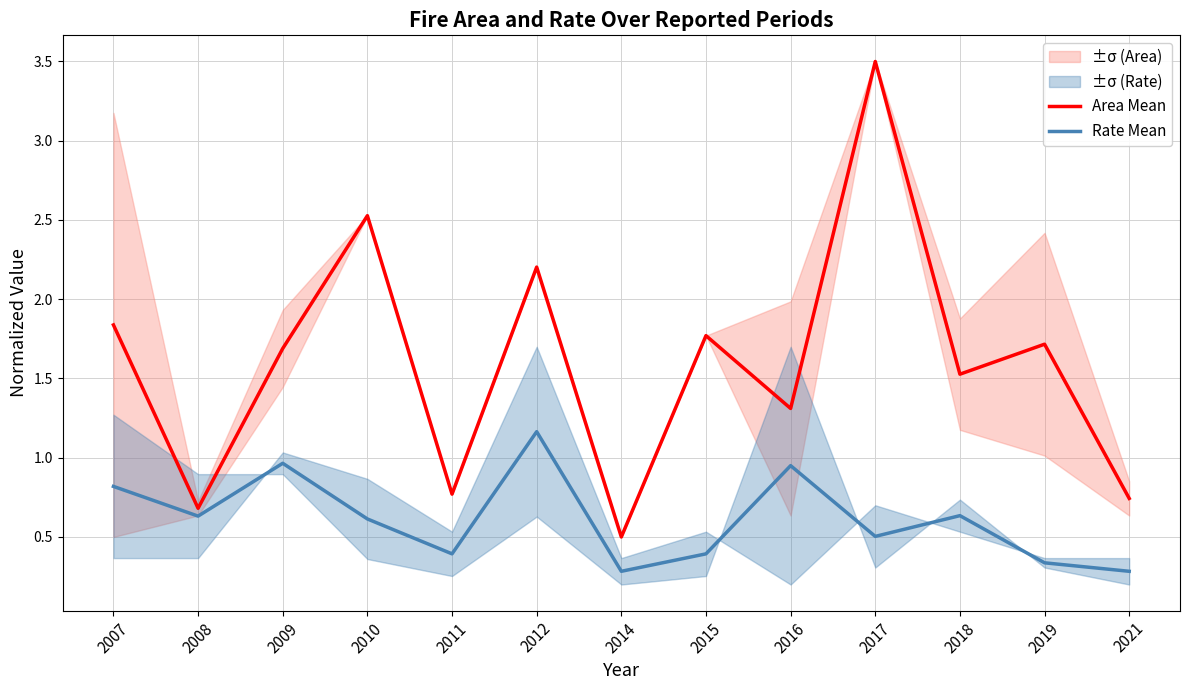

Between 2010 and 2015, which is larger?

2010